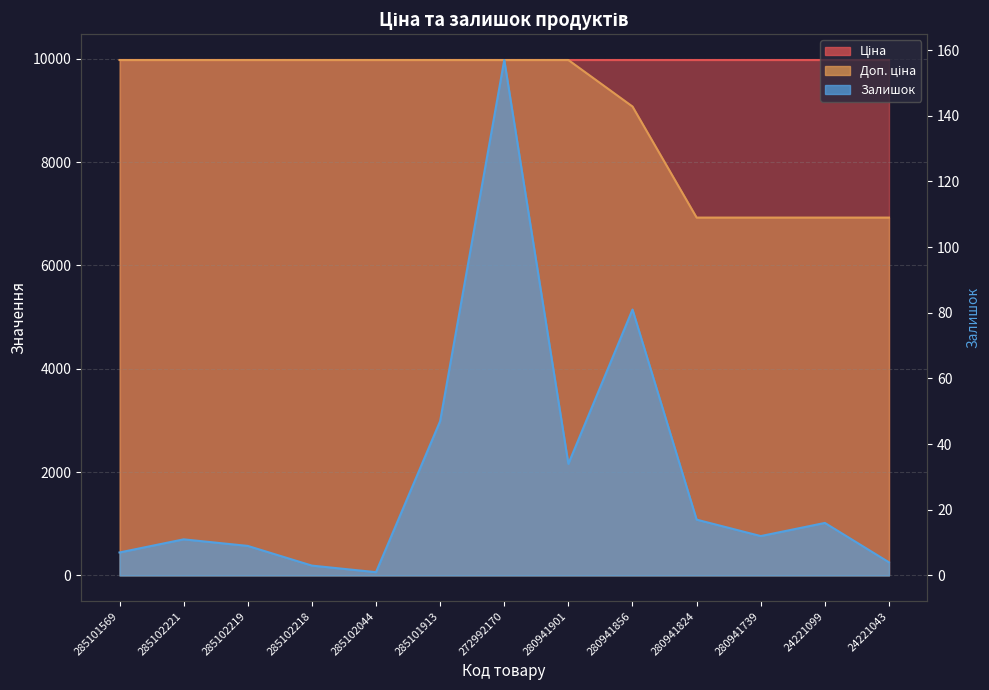

At which label does Залишок first exceed 12?

285101913